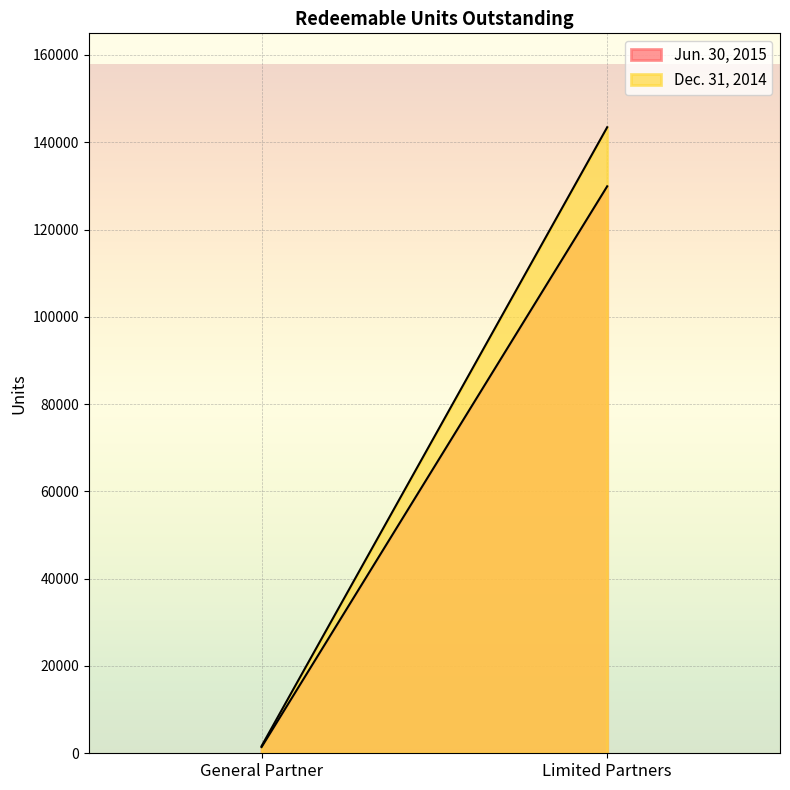

Which series has the widest spread of values?

Dec. 31, 2014